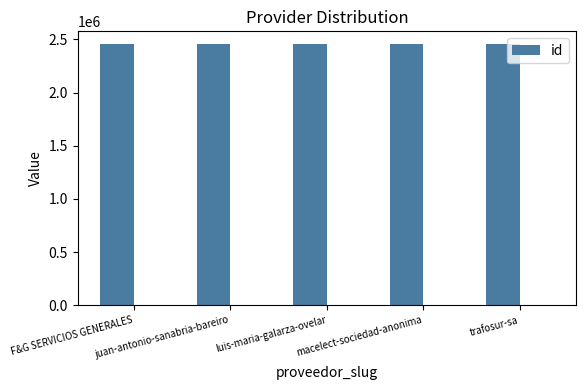

Are the bars grouped side by side (vs. stacked)?

No